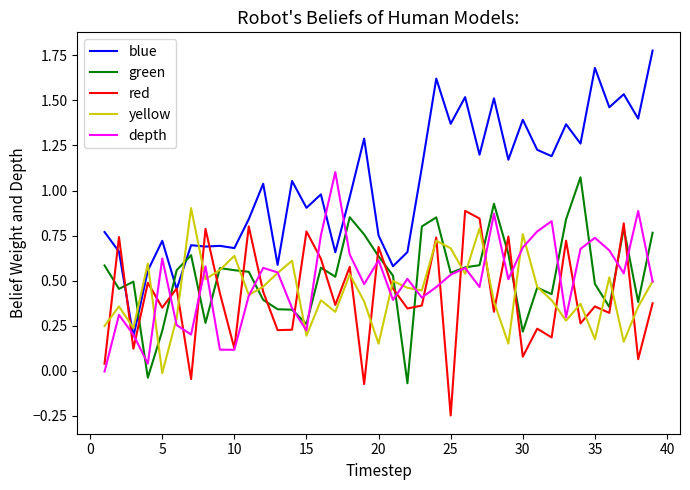

Which series has the largest range (max minus min)?

blue